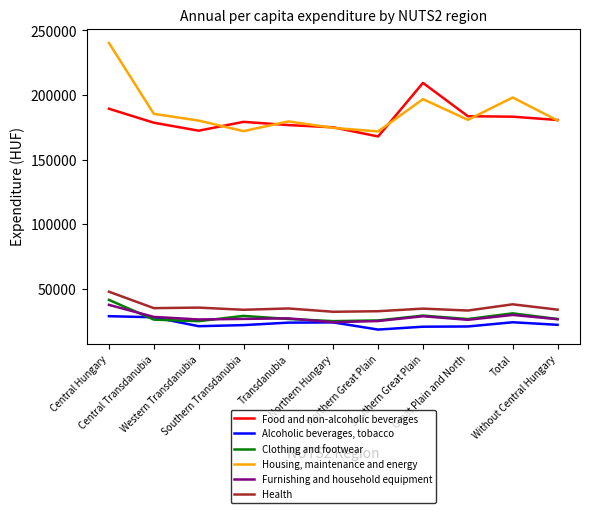

What is the average value of the Health series?

35626